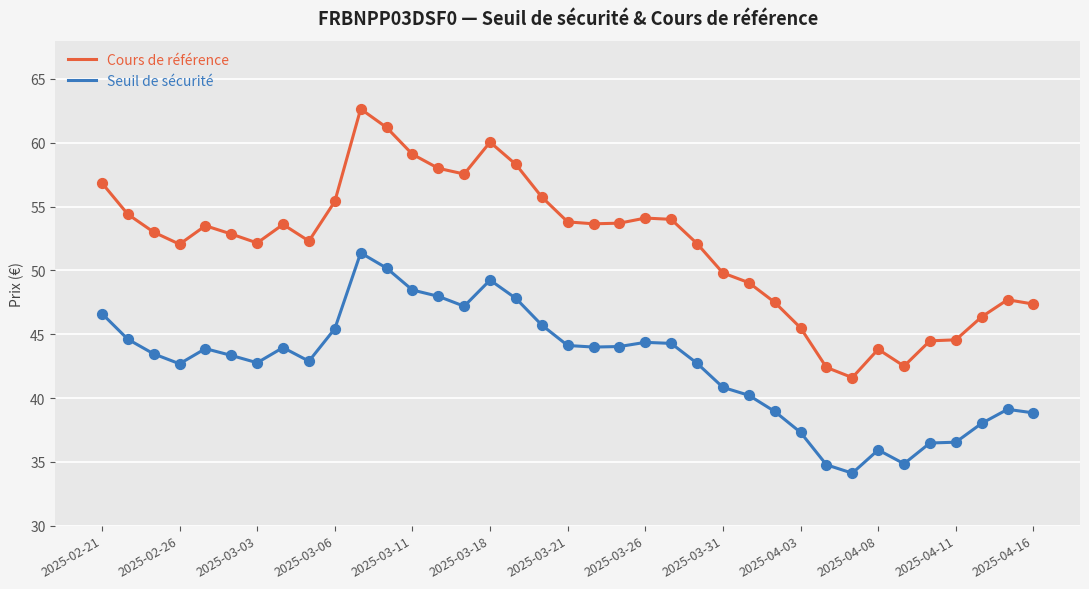

Which series has the largest total across all categories?

Cours de référence